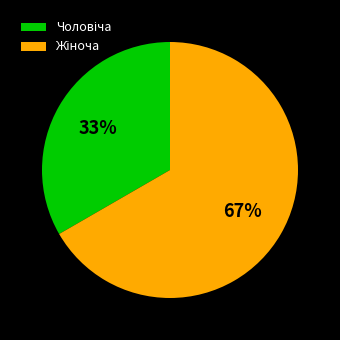

Is there a majority slice in this chart?

Yes